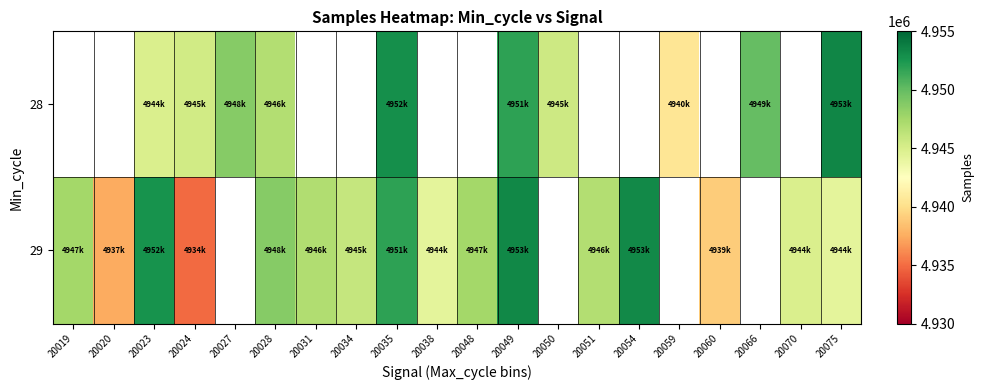

Where is 29 nearest to the value 4944068?

20038